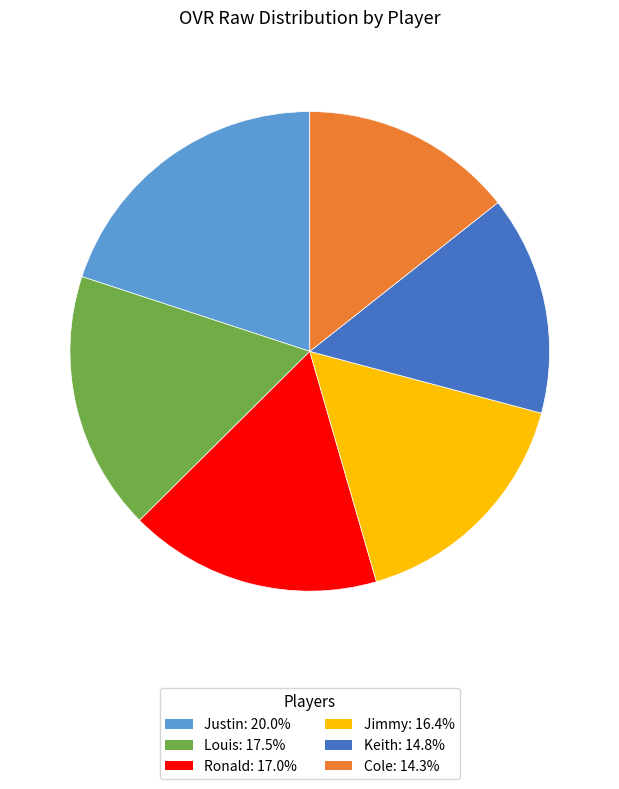

Does any single category account for the majority?

No